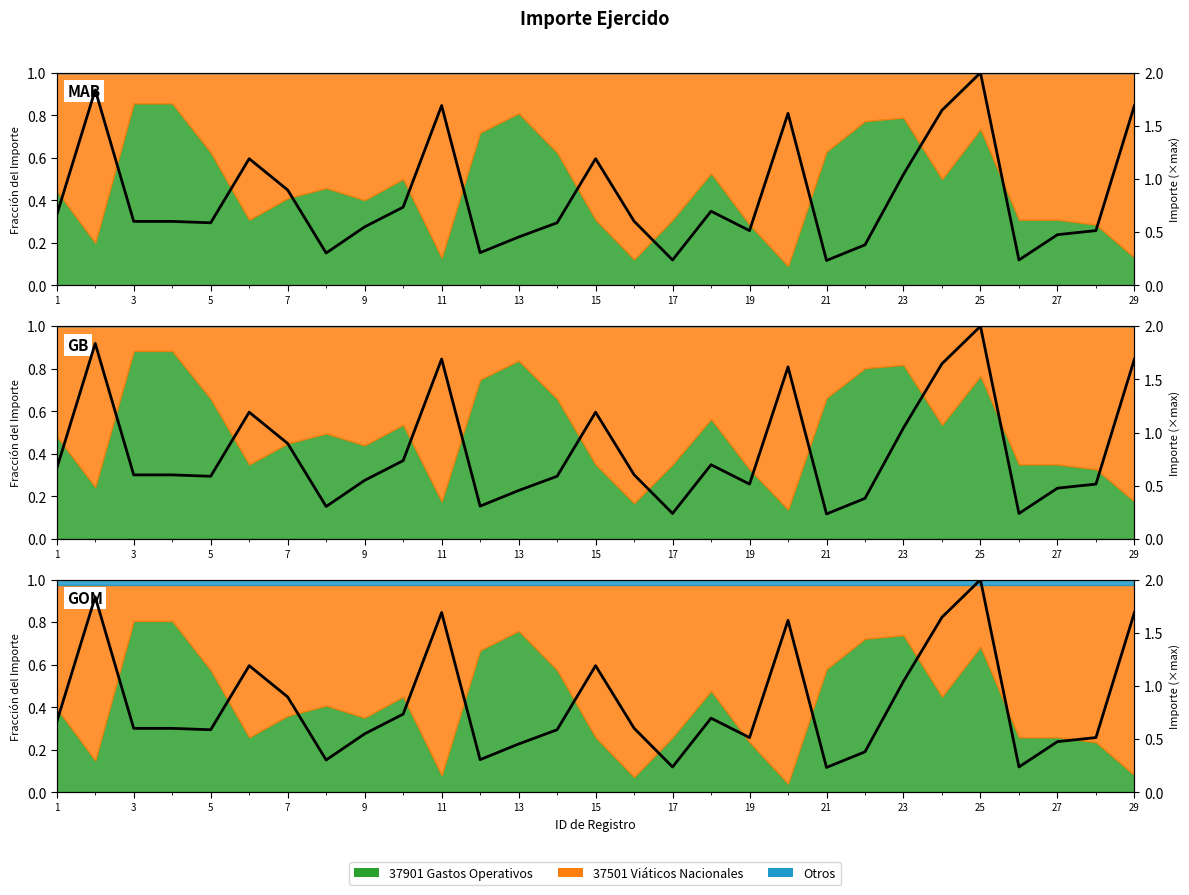

At which category does the data reach its first local peak?

3